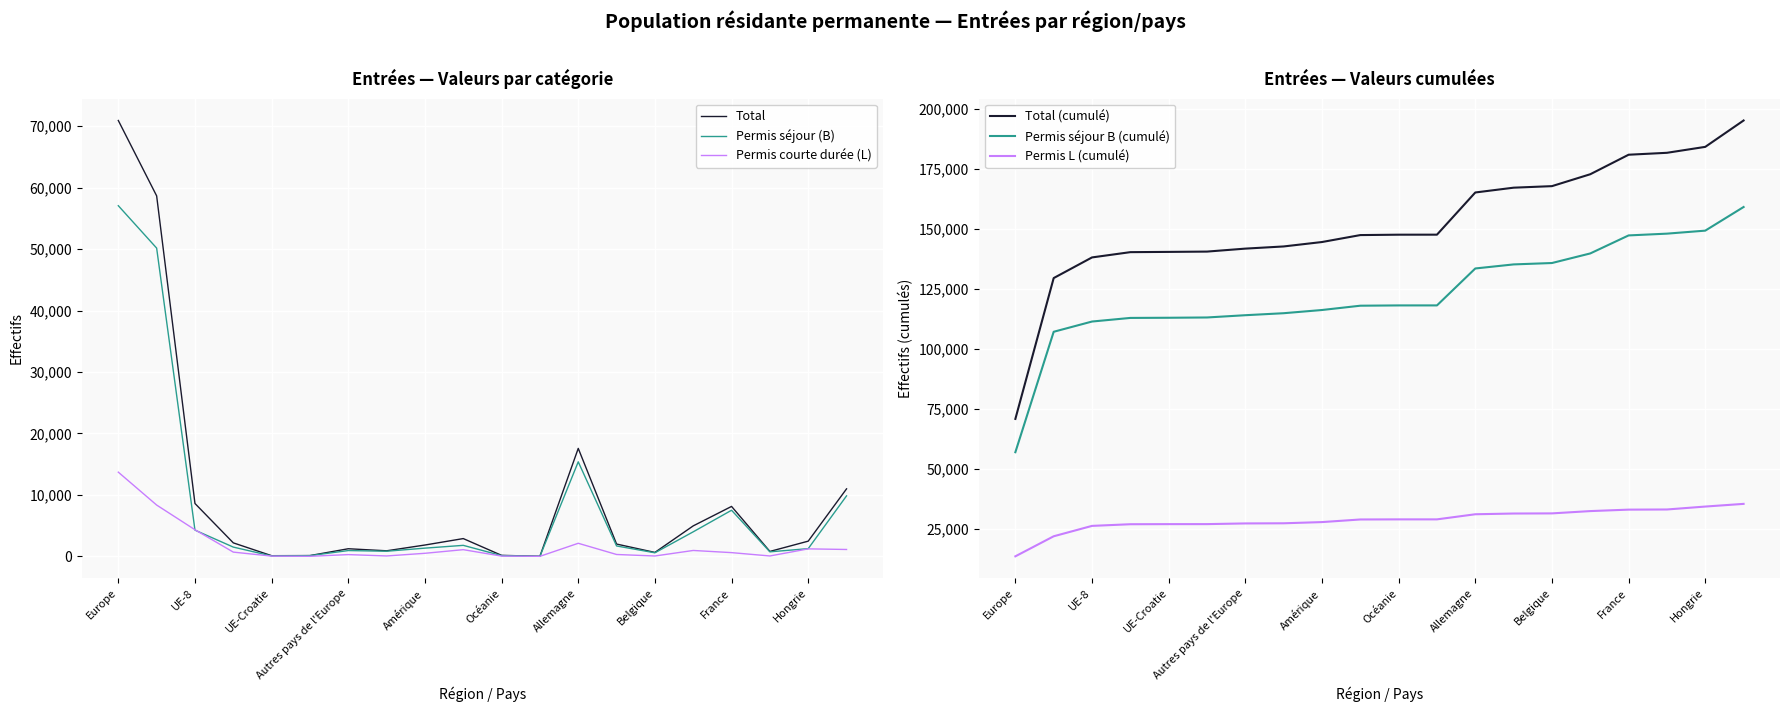

What is the total value across all series at 17?

364699